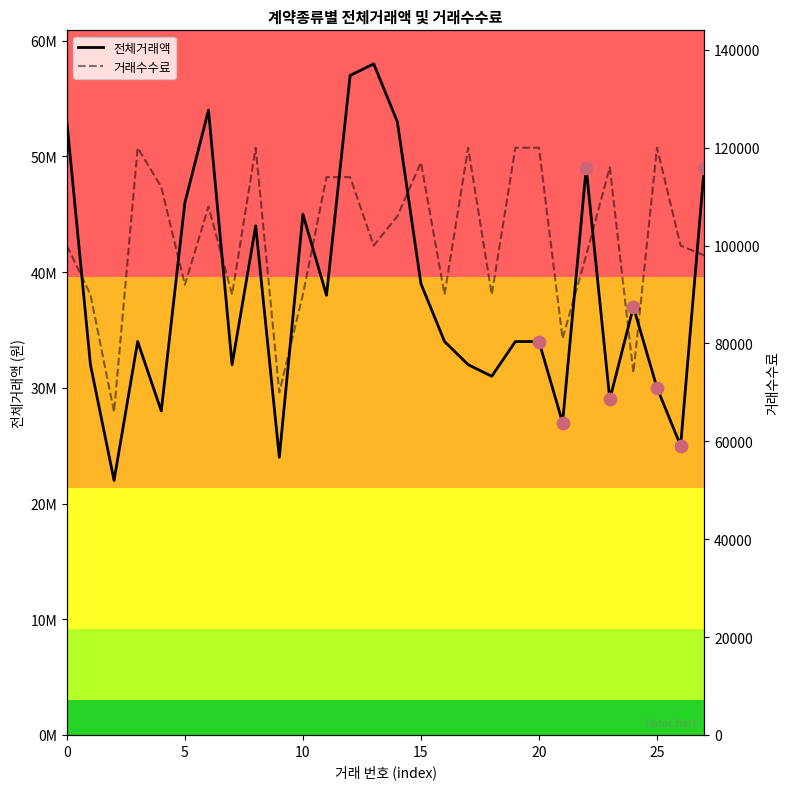

At which category is the sum across all series the highest?

13